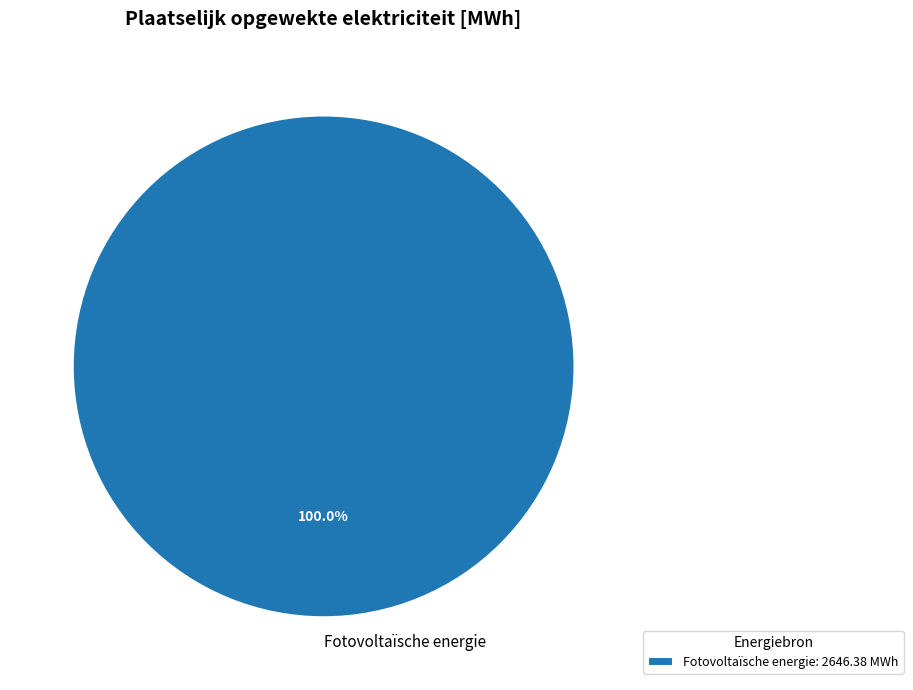

Is it true that Fotovoltaïsche energie is 87% of the pie?

False